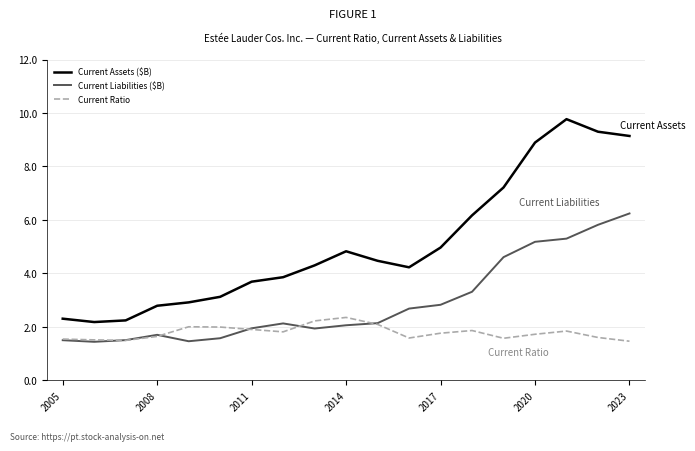

What is the minimum value for Current Assets ($B)?

2.2